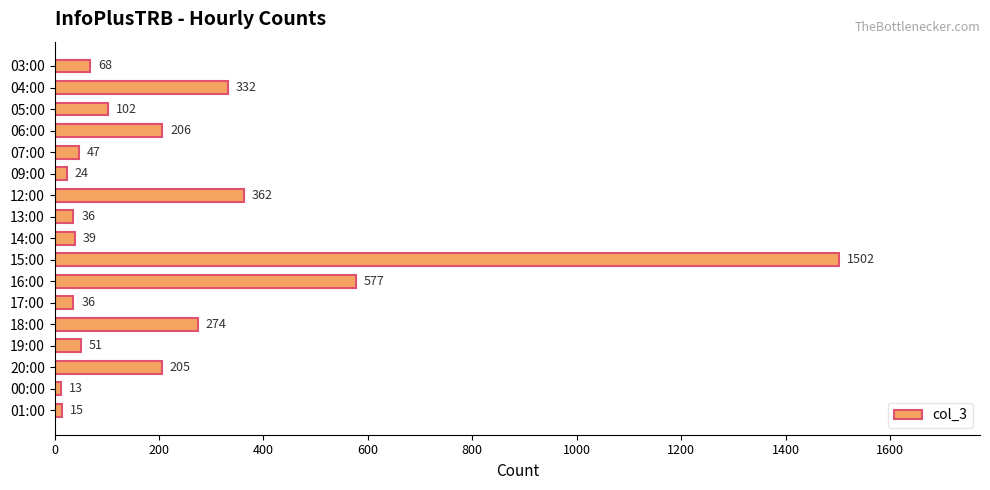

At which label is the value closest to 757?

16:00